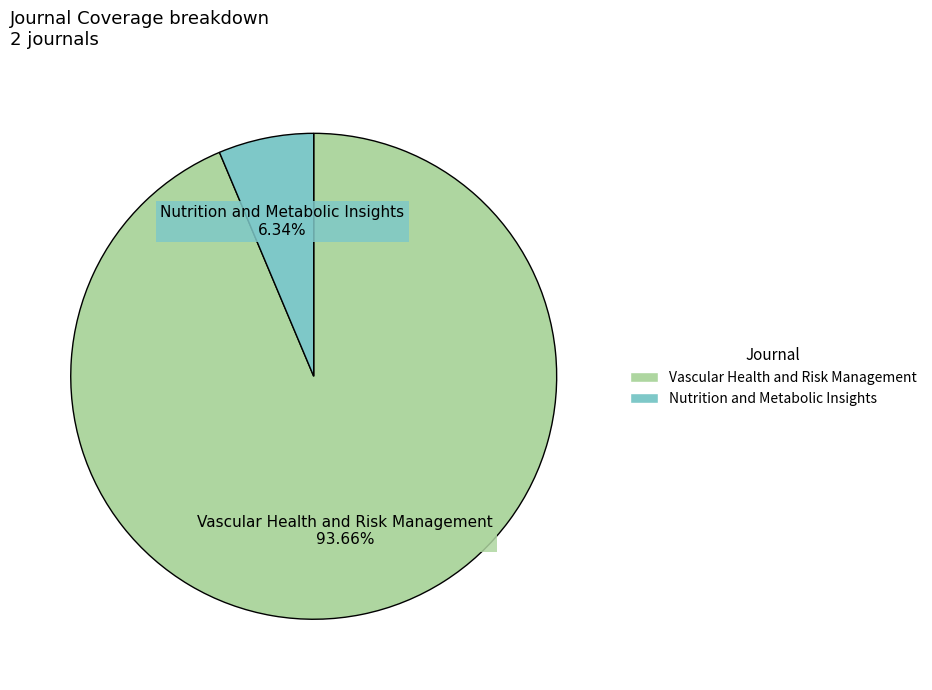

Does any single category account for the majority?

Yes